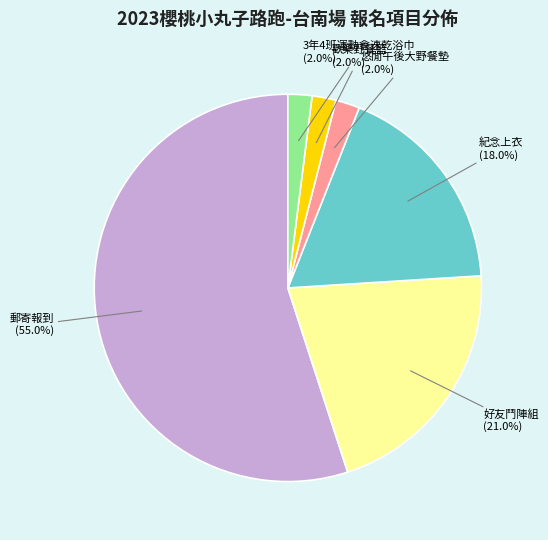

Is 郵寄報到 the majority of the pie?

Yes